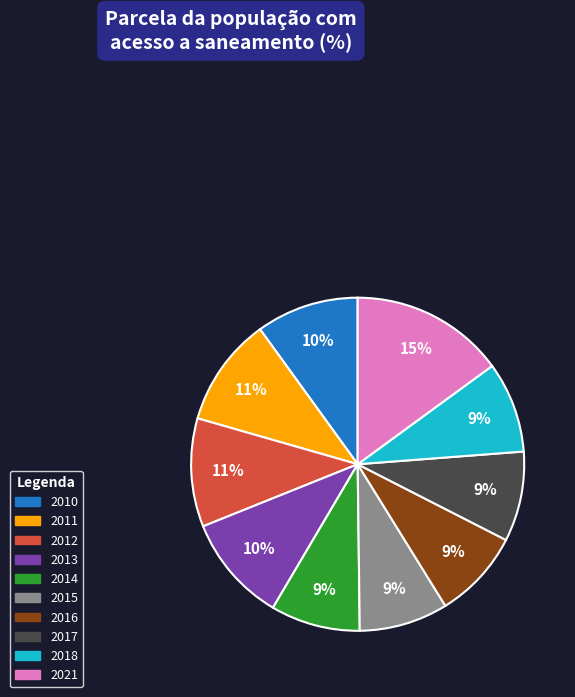

Which has a higher value, 2015 or 2013?

2013